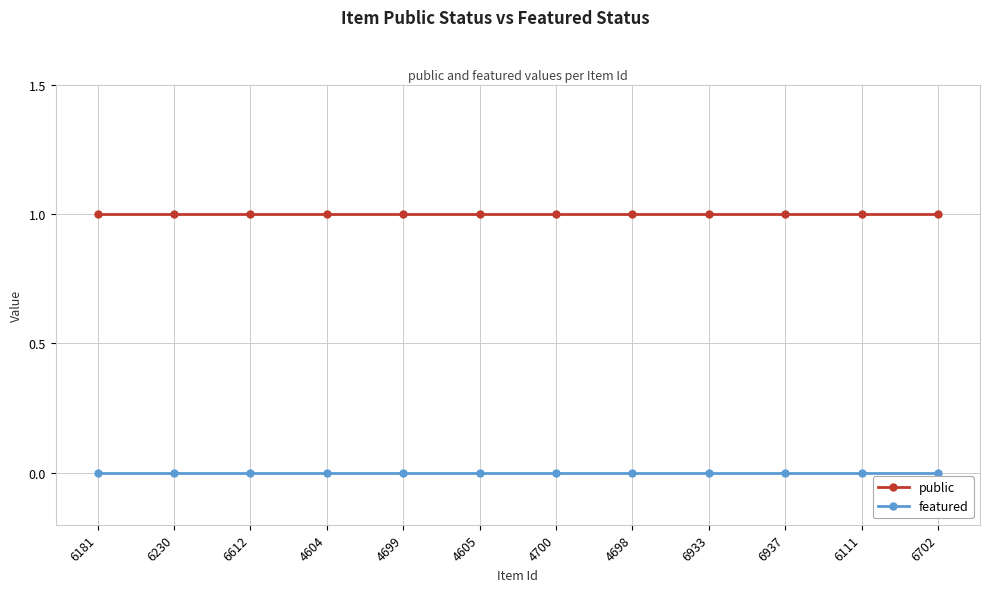

What is the sum of all public values?

12